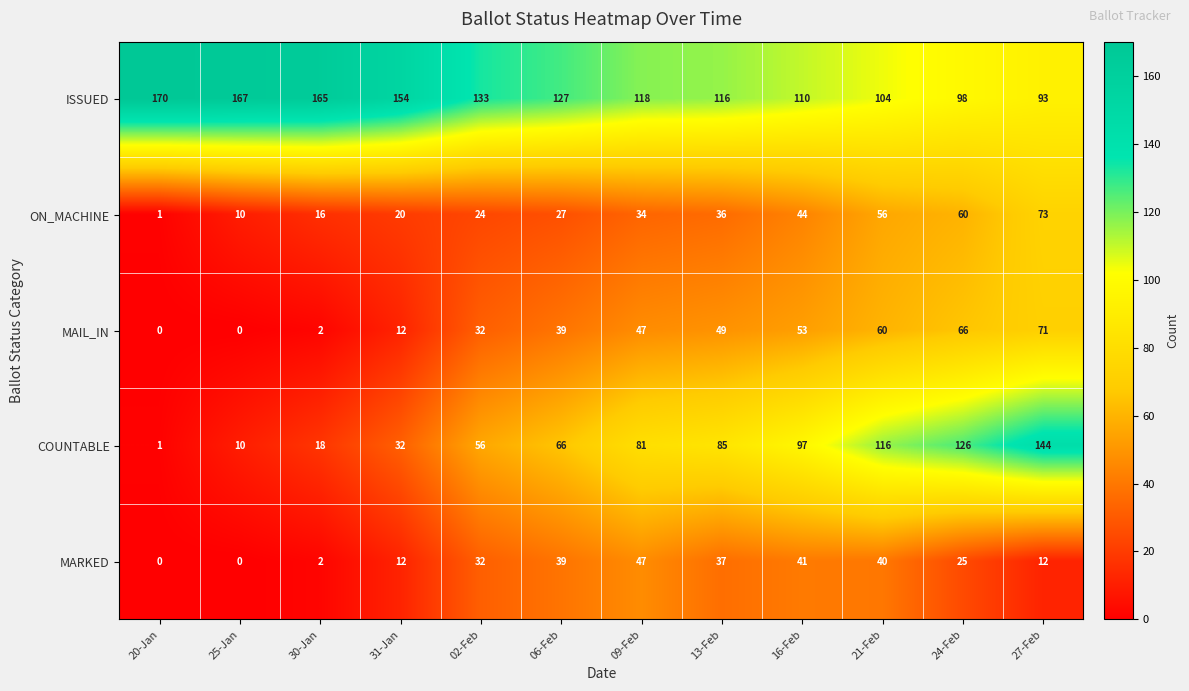

Which series has the largest range (max minus min)?

COUNTABLE